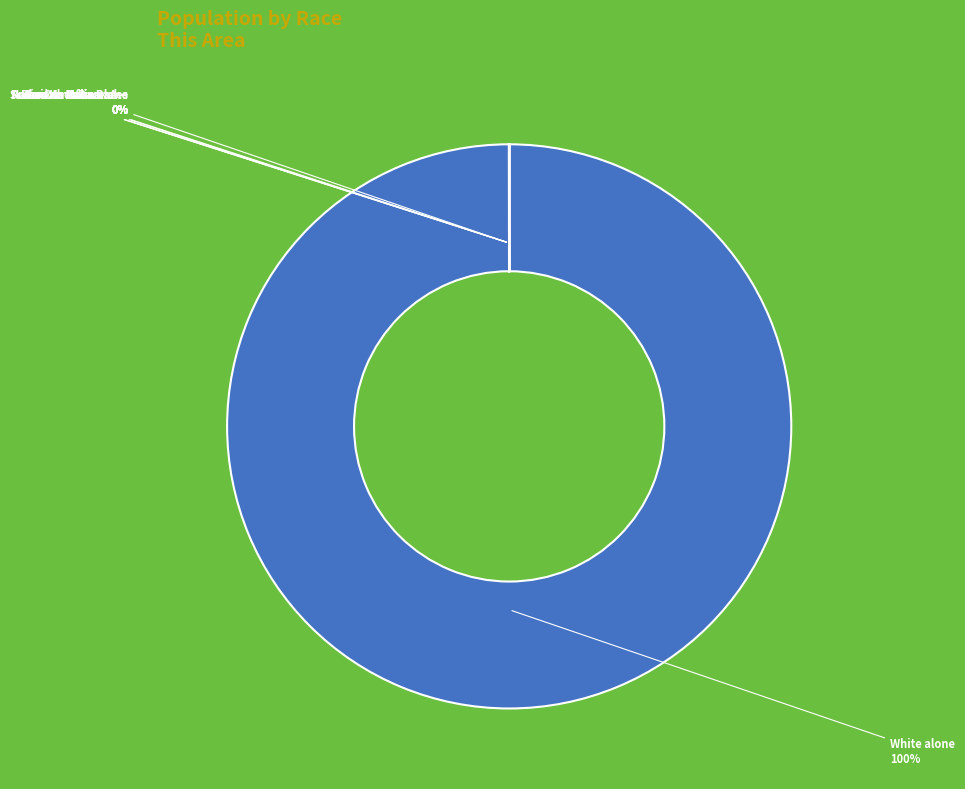

To the nearest percent, what is the average slice percentage?

14%